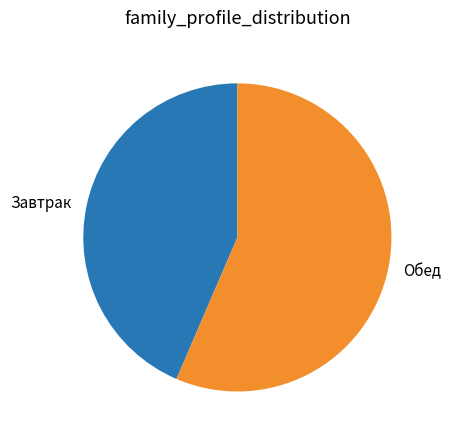

The Завтрак slice represents 57% of the pie. True or false?

False